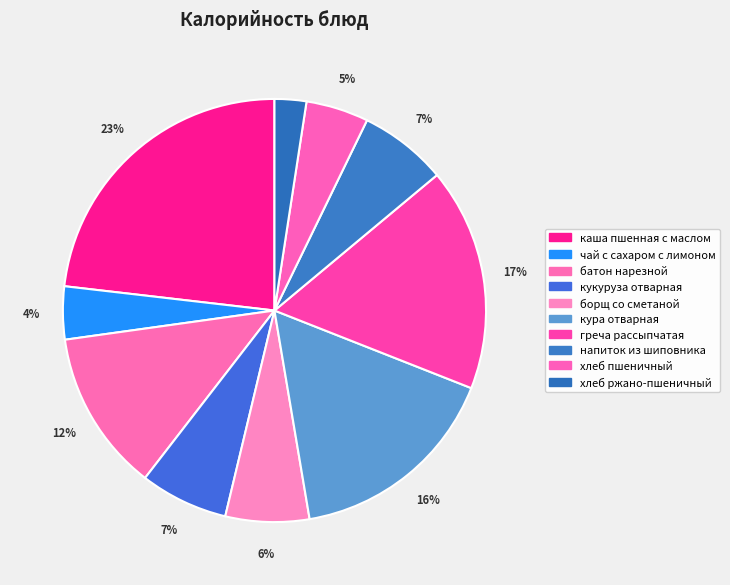

Does any single category account for the majority?

No